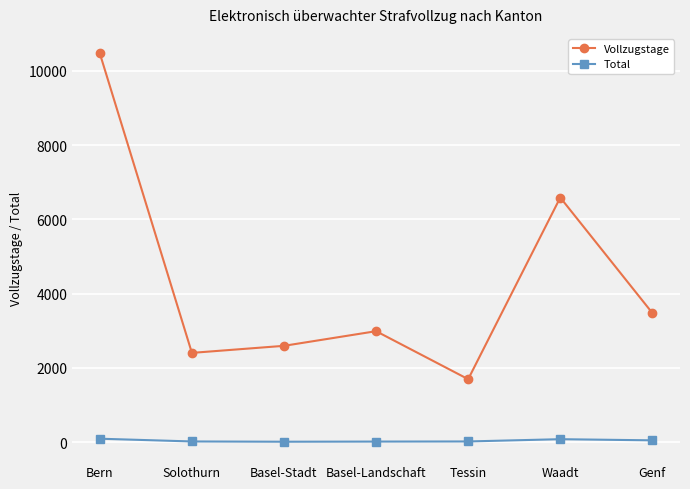

What is the difference between the maximum and minimum values in the Total series?

81